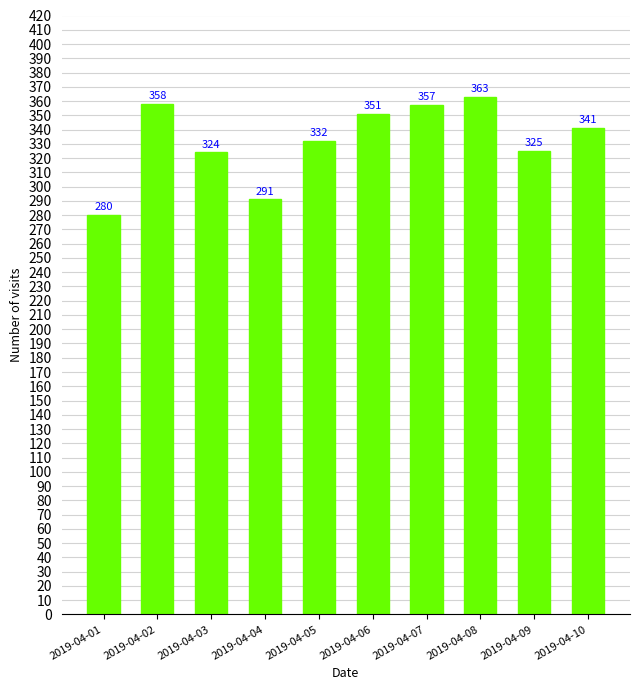

What is the value of the 8th bar from the left?

363